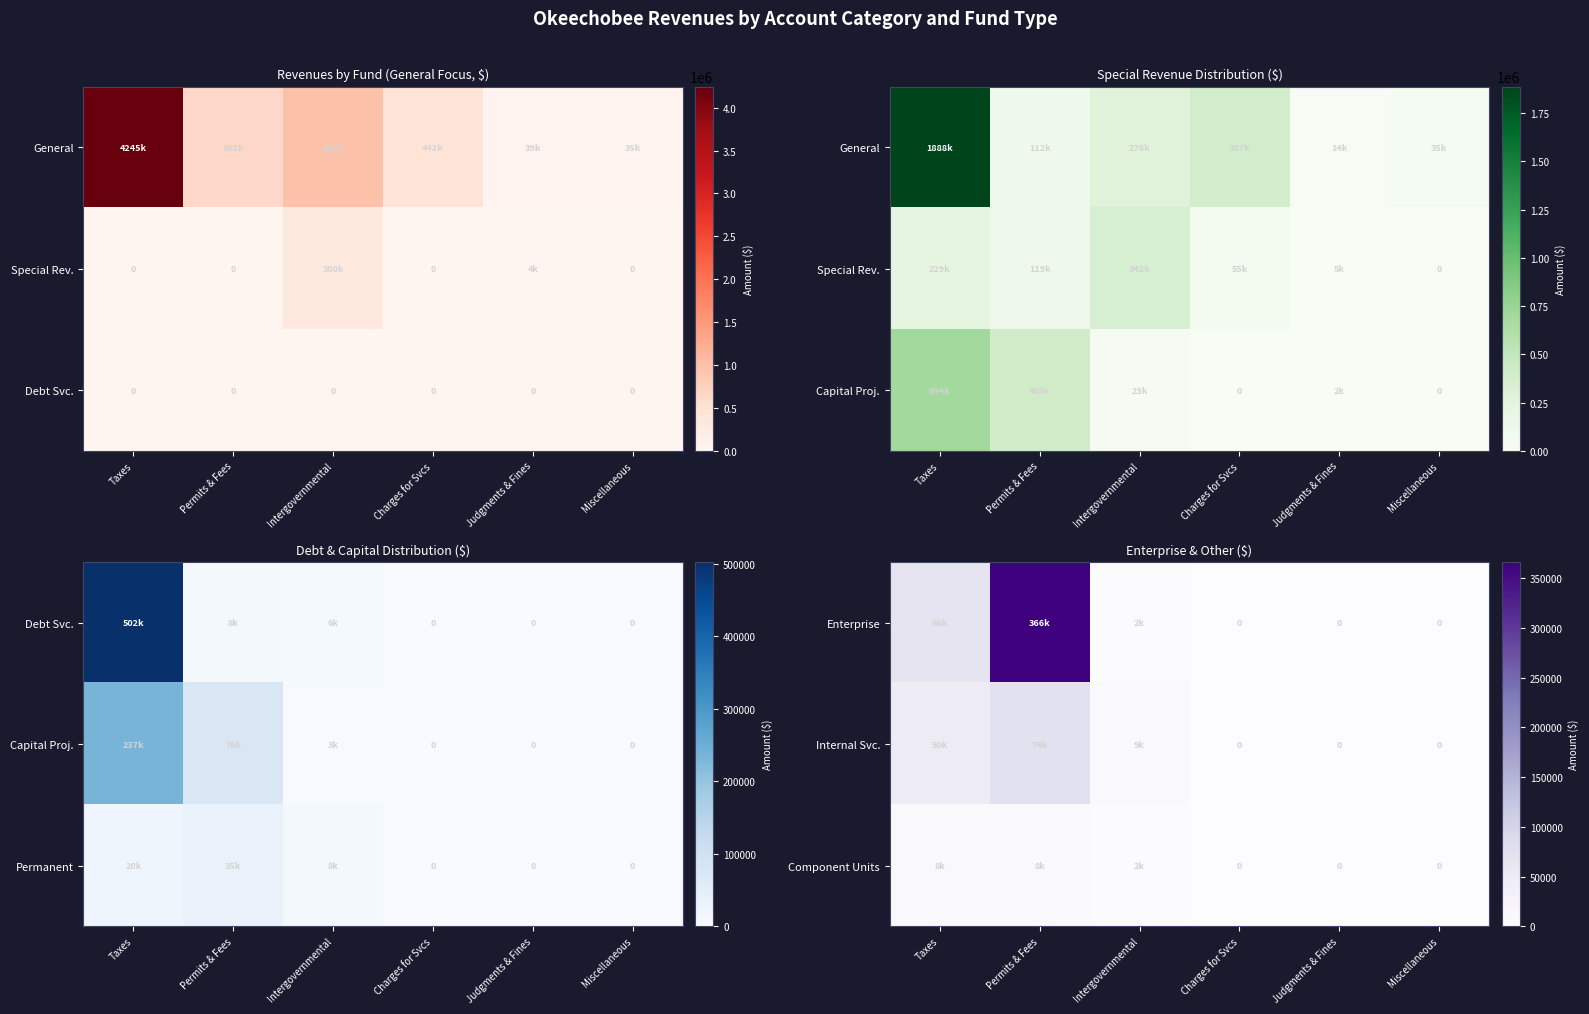

Where is Enterprise nearest to the value 183098?

Taxes